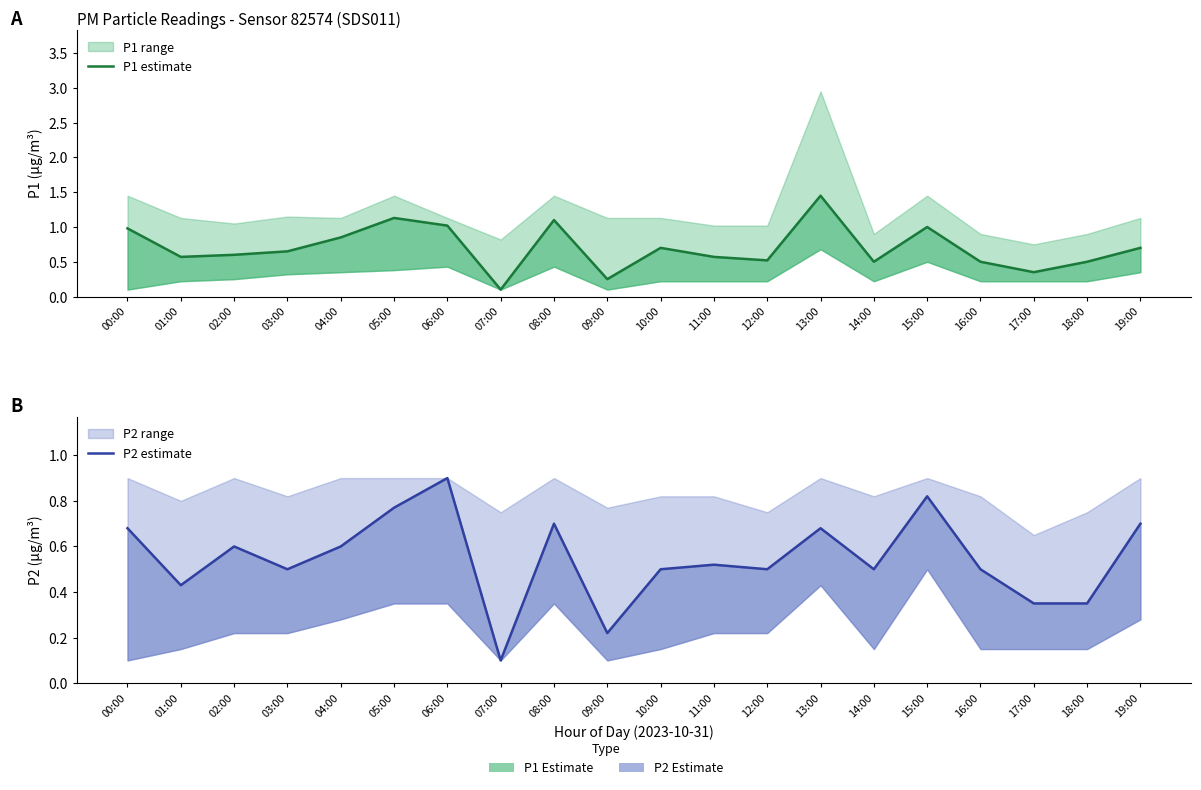

Which series has the largest range (max minus min)?

P1 estimate